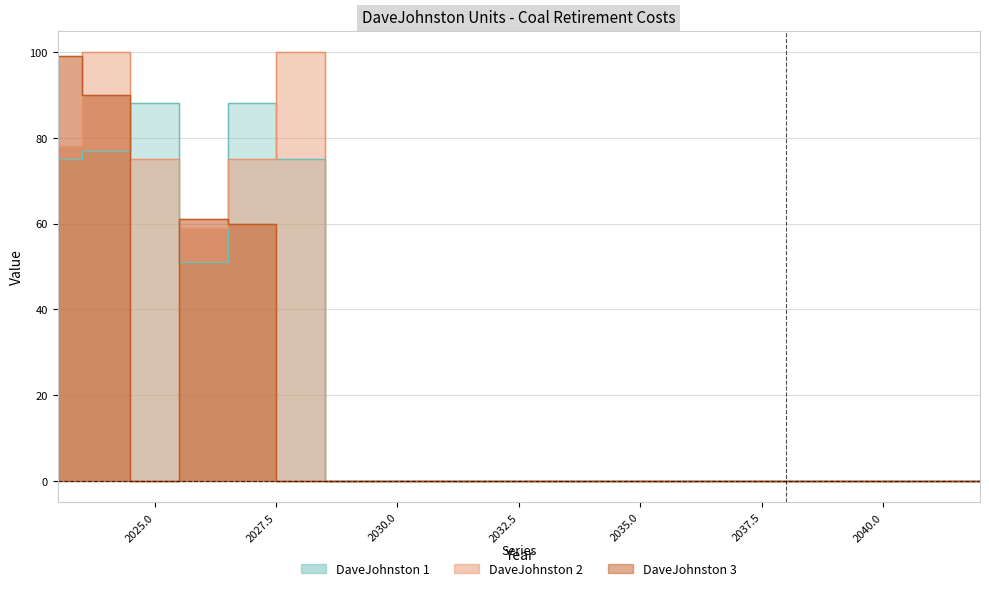

Reading right to left, transcribe all the data shown in this chart.

DaveJohnston 1: 0	0	0	0	0	0	0	0	0	0	0	0	0	0	75	88	51	88	77	75
DaveJohnston 2: 0	0	0	0	0	0	0	0	0	0	0	0	0	0	100	75	59	75	100	78
DaveJohnston 3: 0	0	0	0	0	0	0	0	0	0	0	0	0	0	0	60	61	0	90	99